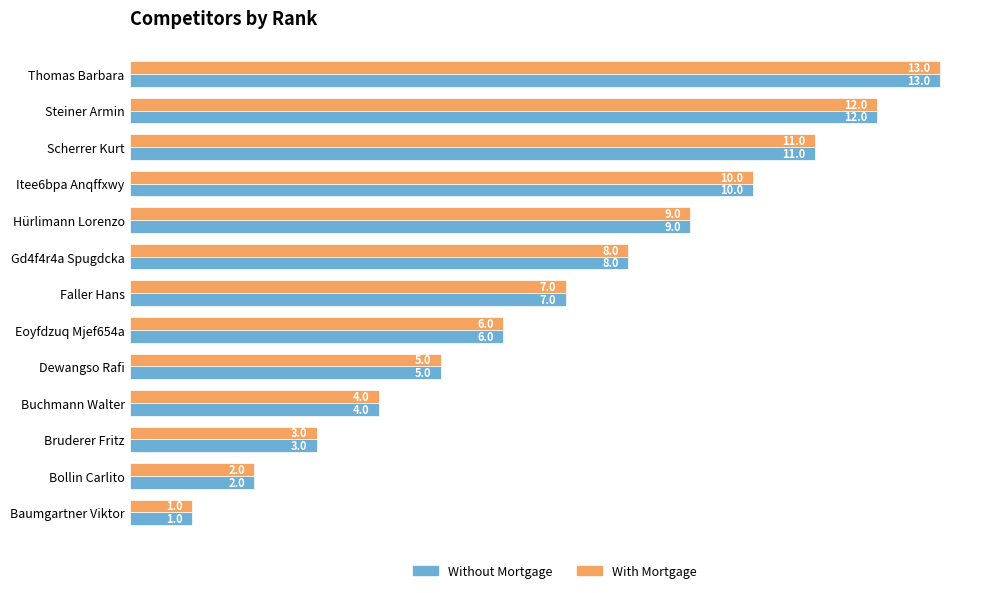

Where is With Mortgage nearest to the value 7?

Faller Hans